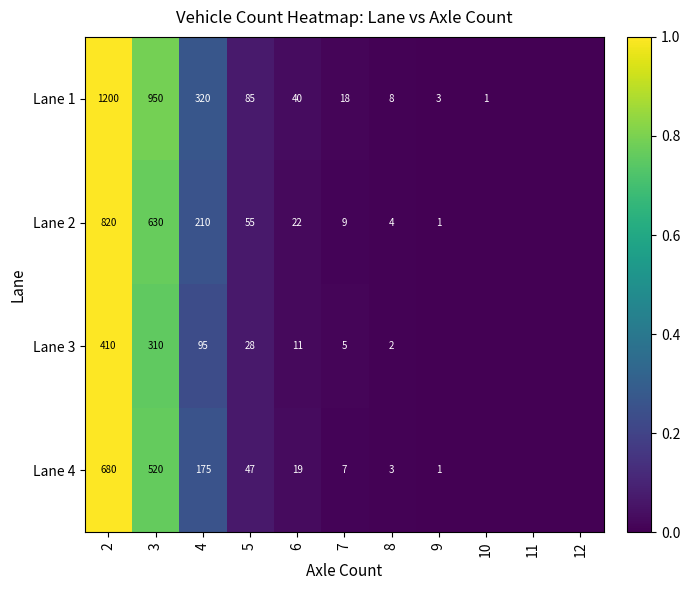

The value of Lane 3 at 7 is 1. True or false?

False